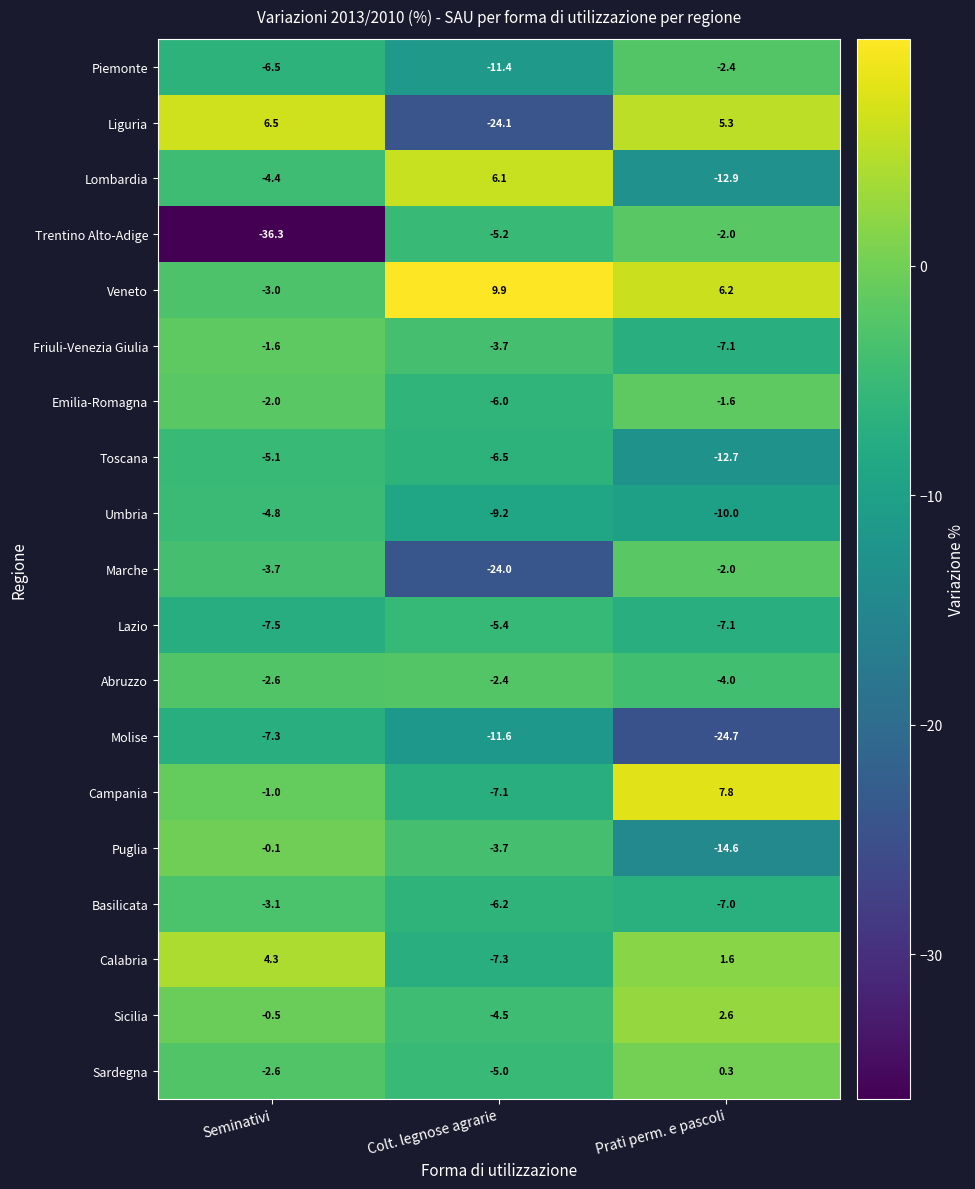

How many positive values does the Sicilia series have?

1